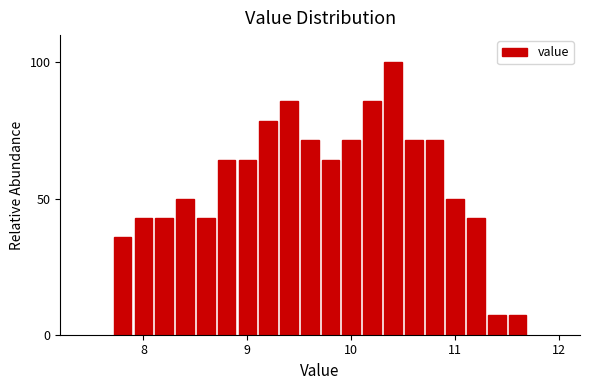

Read against the x-axis, roughly where is the centre of the tallest bar?

10.4